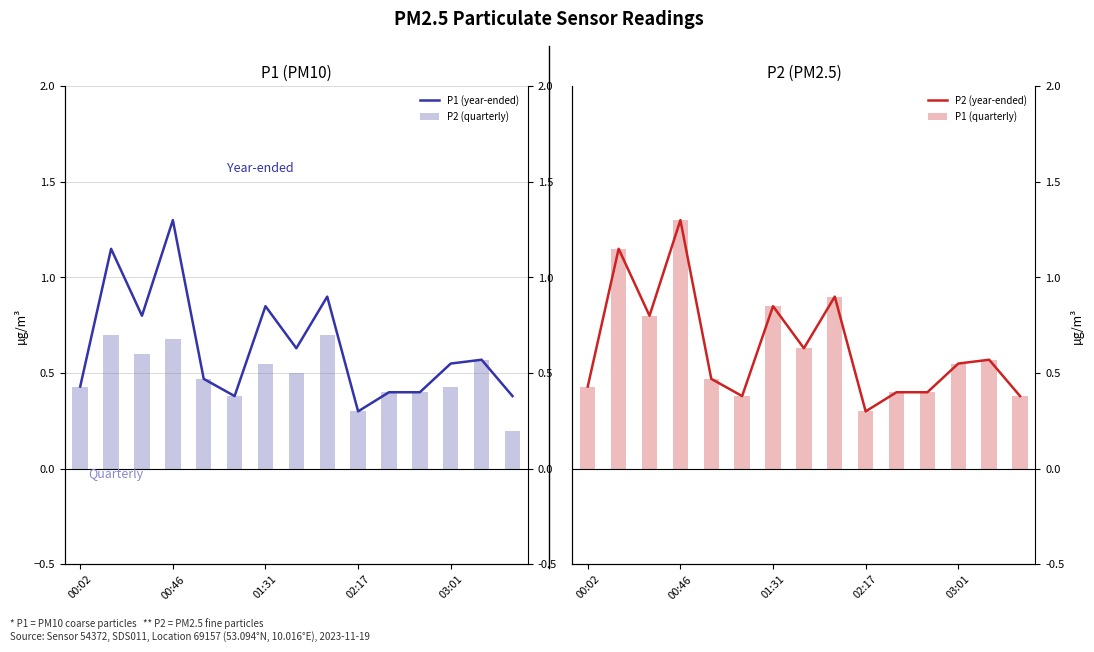

Reading left to right, extract all data points from this chart.

P1 (year-ended): 0.4	1.1	0.8	1.3	0.5	0.4	0.8	0.6	0.9	0.3	0.4	0.4	0.6	0.6	0.4
P2 (quarterly): 0.4	0.7	0.6	0.7	0.5	0.4	0.6	0.5	0.7	0.3	0.4	0.4	0.4	0.6	0.2
P2 (year-ended): 0.4	1.1	0.8	1.3	0.5	0.4	0.8	0.6	0.9	0.3	0.4	0.4	0.6	0.6	0.4
P1 (quarterly): 0.4	1.1	0.8	1.3	0.5	0.4	0.8	0.6	0.9	0.3	0.4	0.4	0.6	0.6	0.4